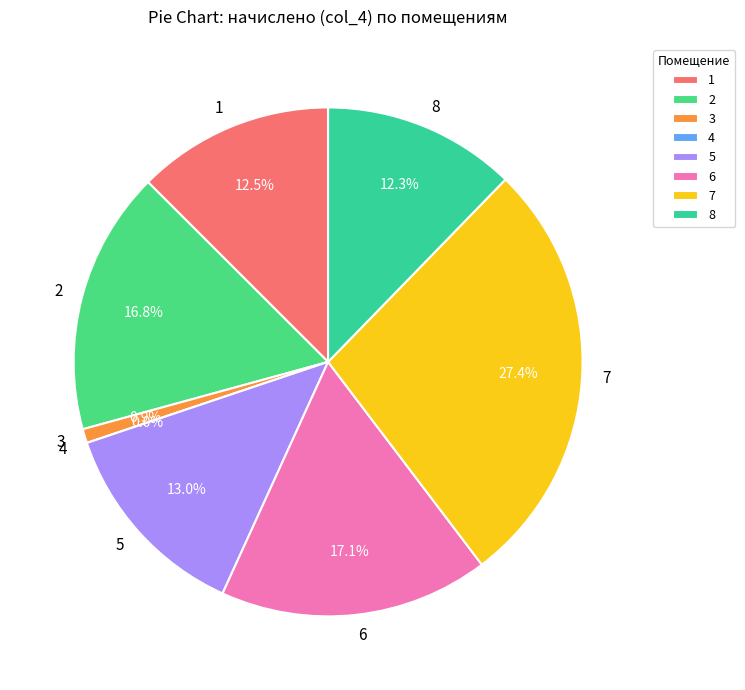

To the nearest percent, what is the combined percentage of 6 and 7?

45%